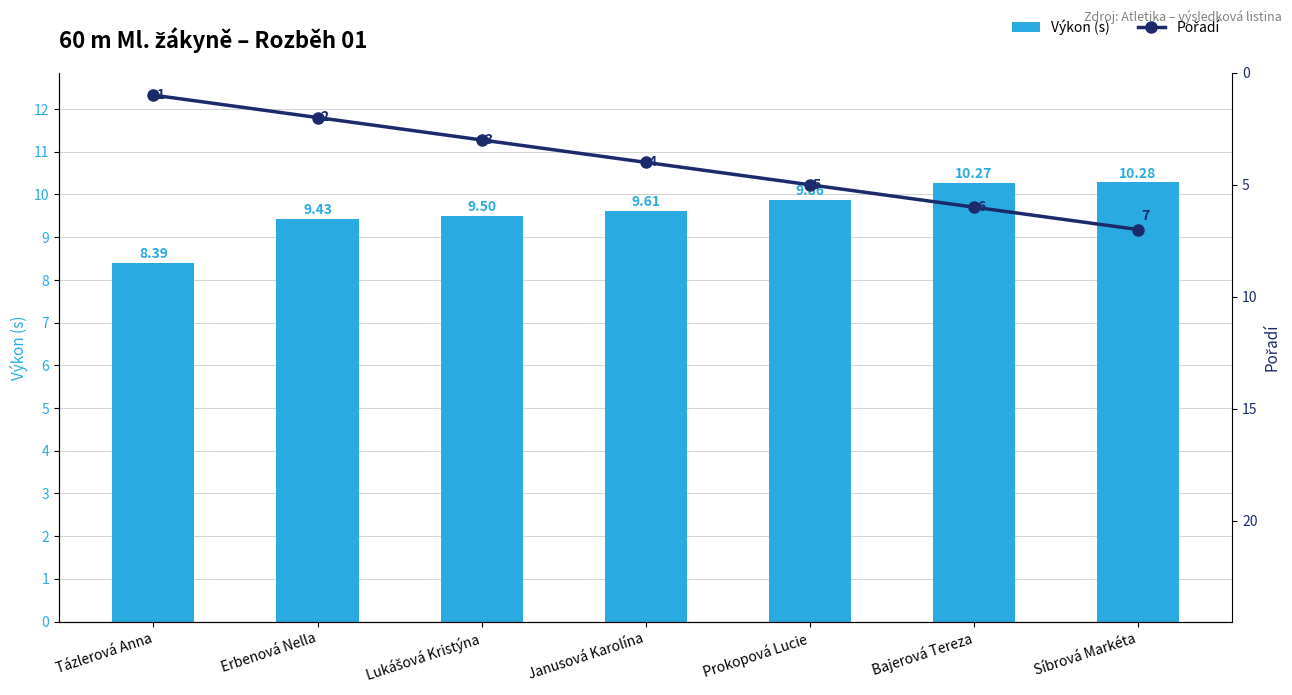

What is the minimum value shown in the chart?

1.0